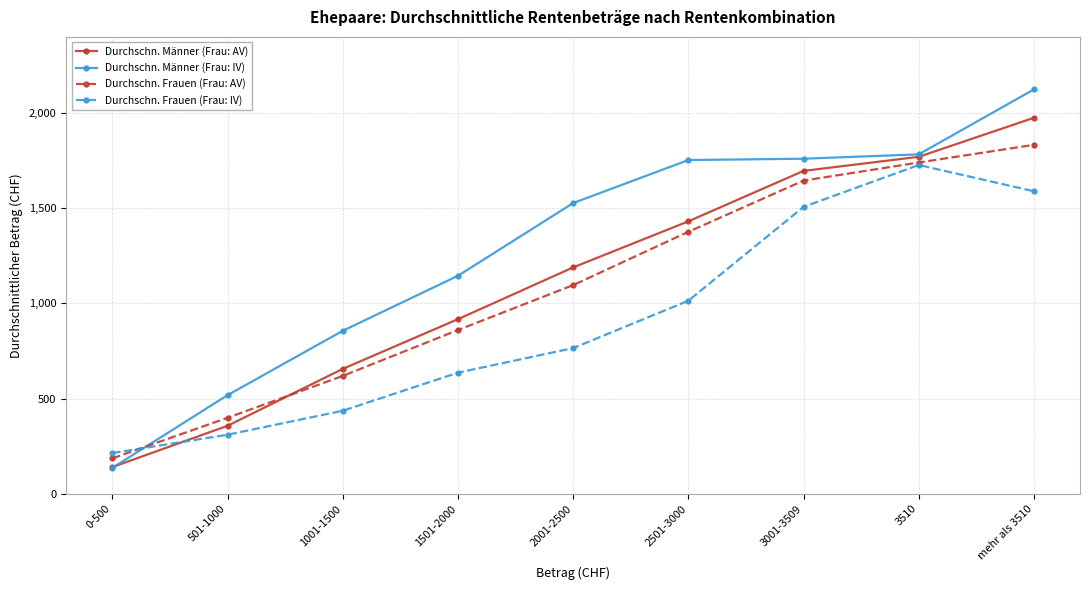

What is the sum of all Durchschn. Frauen (Frau: AV) values?

9754